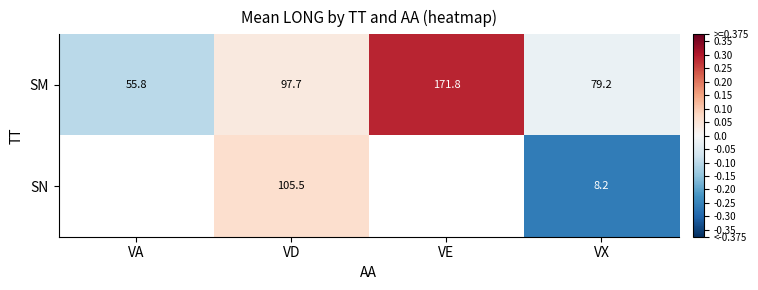

Which category has the lowest value in the SM series?

VA